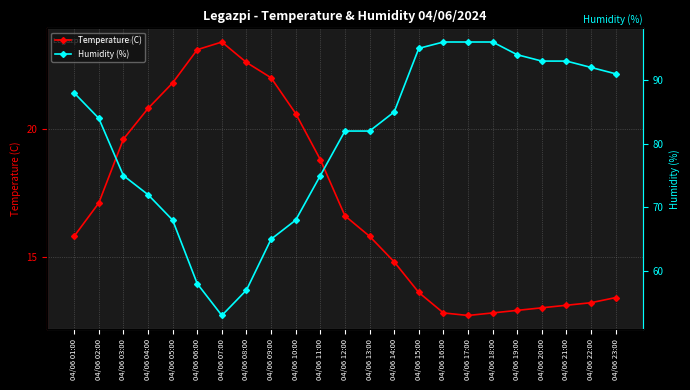

Reading right to left, transcribe all the data shown in this chart.

Temperature (C): 13.4	13.2	13.1	13.0	12.9	12.8	12.7	12.8	13.6	14.8	15.8	16.6	18.8	20.6	22.0	22.6	23.4	23.1	21.8	20.8	19.6	17.1	15.8
Humidity (%): 91.0	92.0	93.0	93.0	94.0	96.0	96.0	96.0	95.0	85.0	82.0	82.0	75.0	68.0	65.0	57.0	53.0	58.0	68.0	72.0	75.0	84.0	88.0